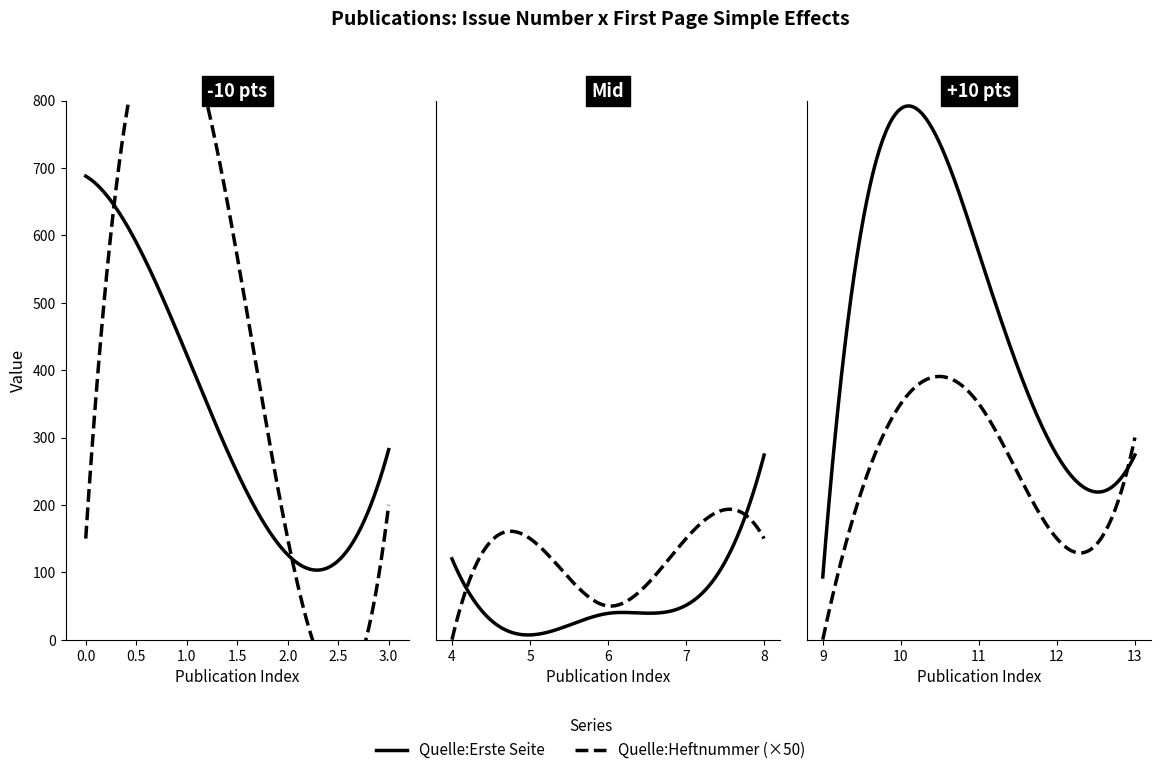

Which series has the largest range (max minus min)?

Quelle:Erste Seite